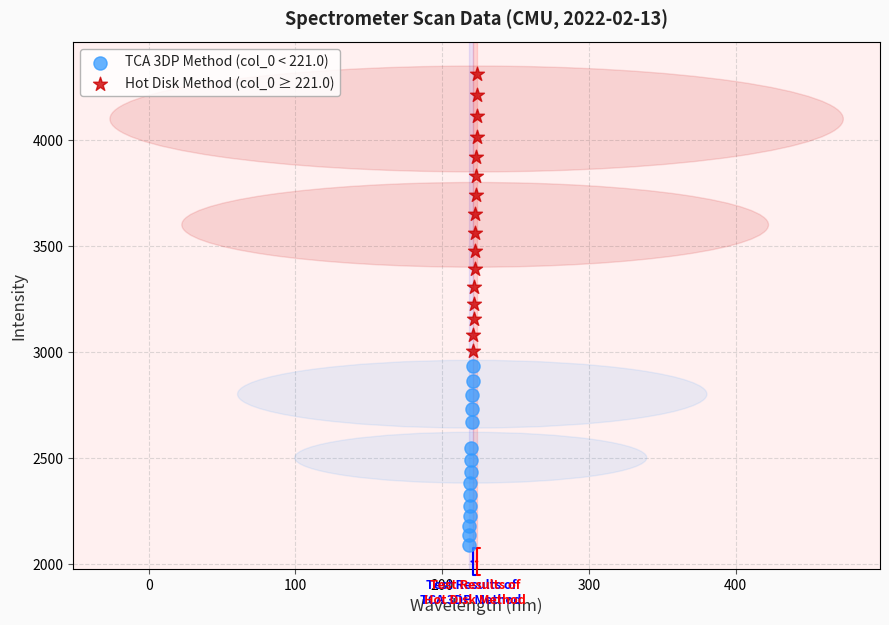

Which series contains the lowest Y value?

TCA 3DP Method (col_0 < 221.0)